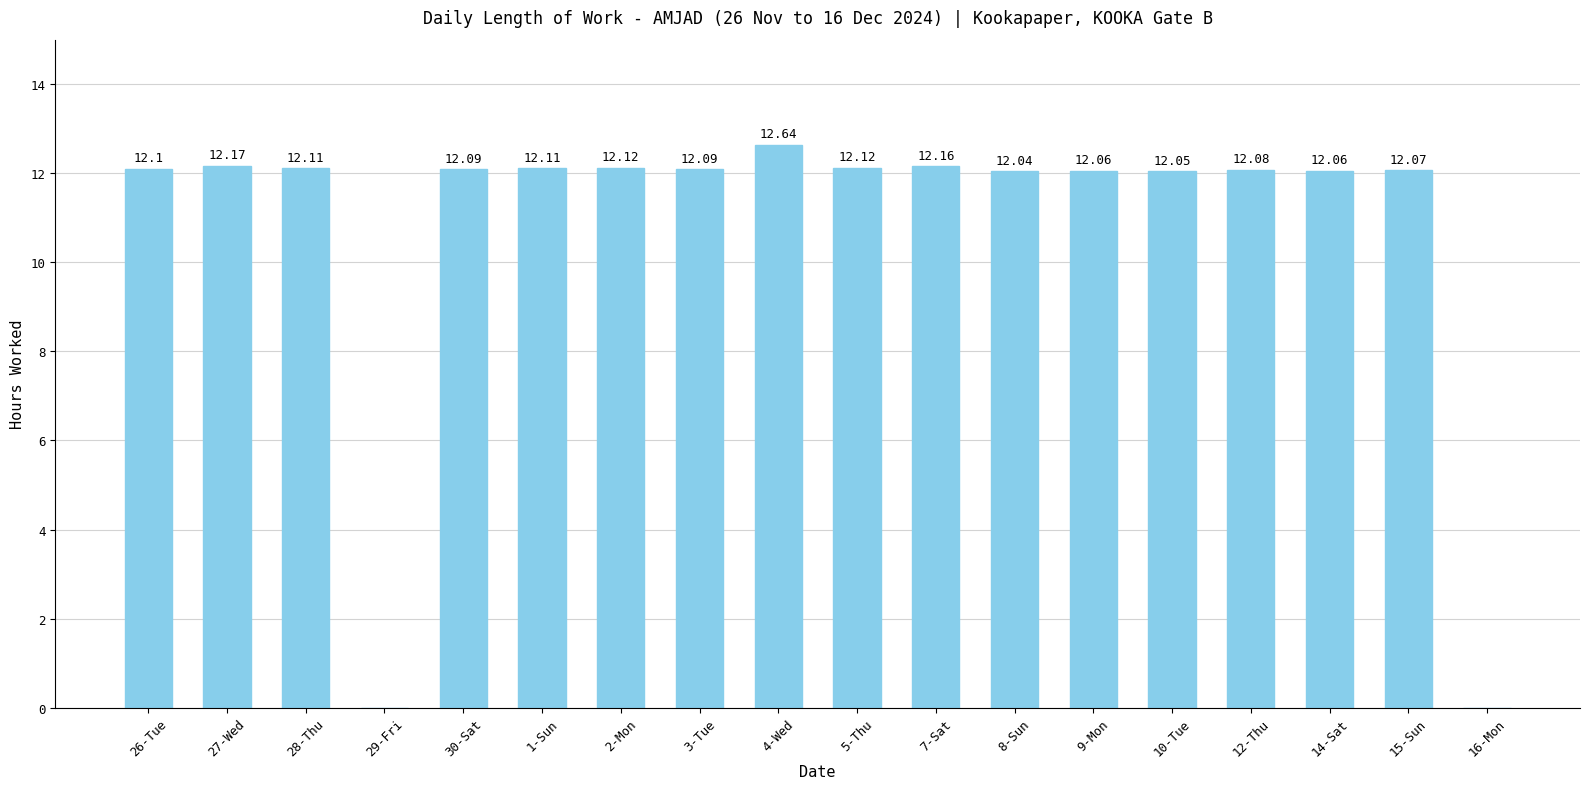

What is the change in value from 2-Mon to 16-Mon?

-12.1